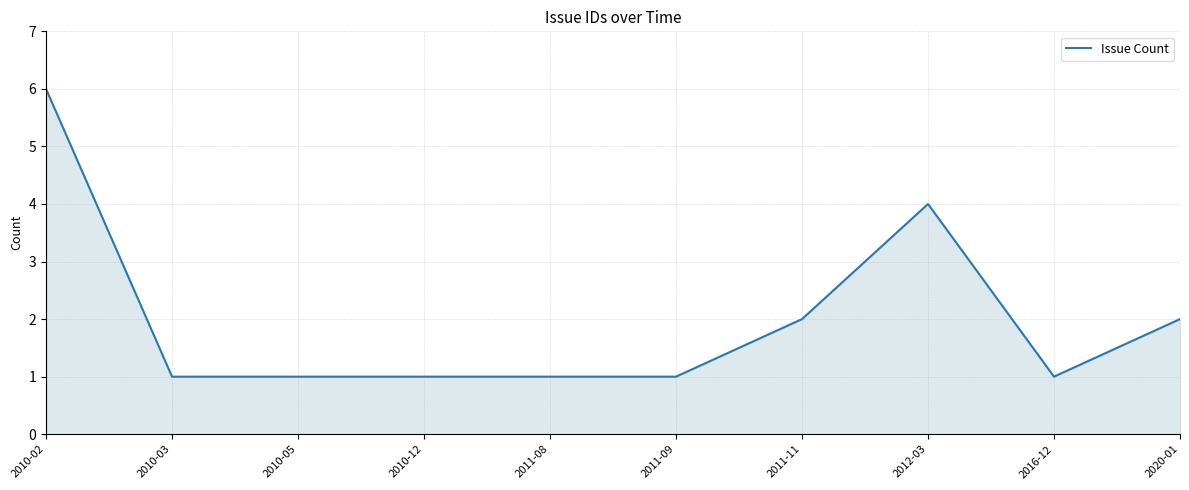

Reading left to right, list all the values displayed in this chart.

2010-02=6	2010-03=1	2010-05=1	2010-12=1	2011-08=1	2011-09=1	2011-11=2	2012-03=4	2016-12=1	2020-01=2